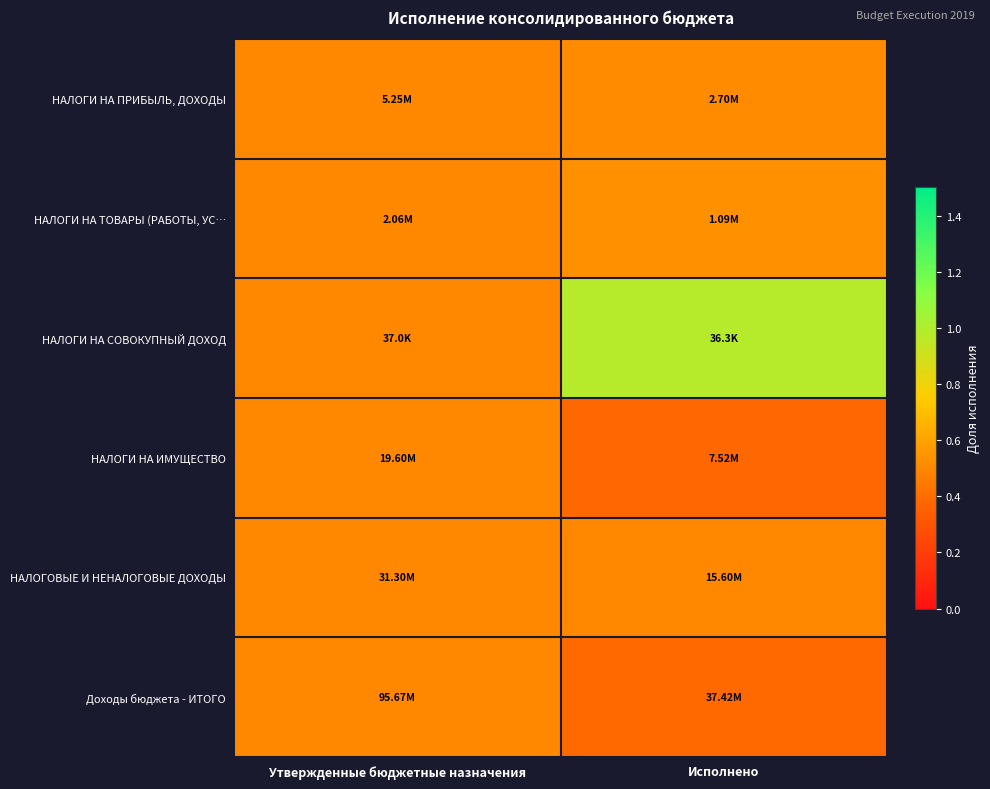

What is the smallest value displayed?

0.4